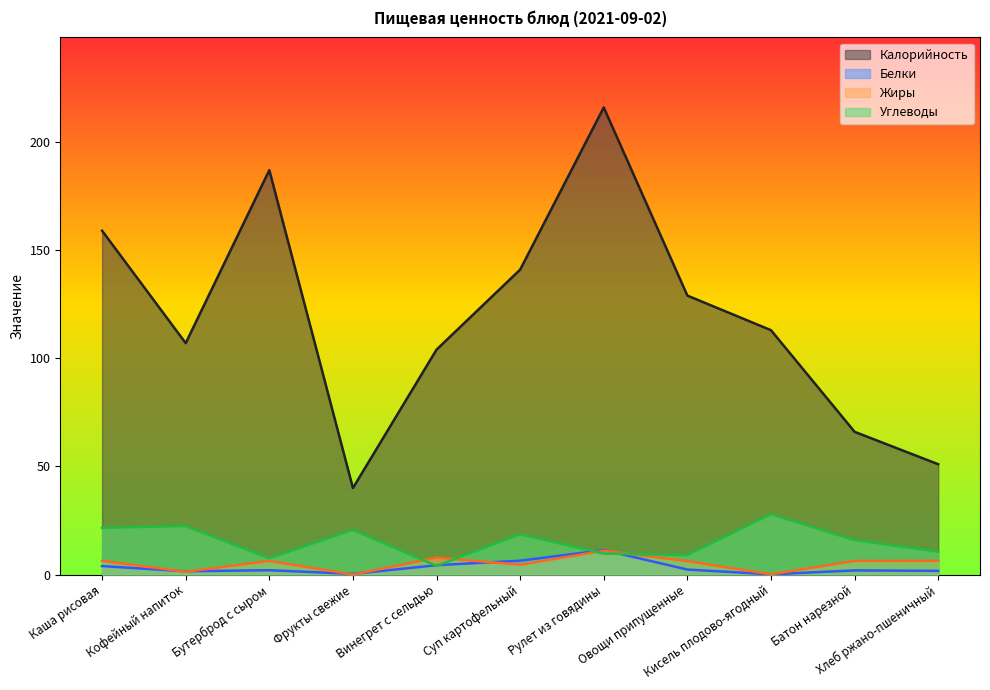

The value of Углеводы at Кисель плодово-ягодный is 10.5. True or false?

False